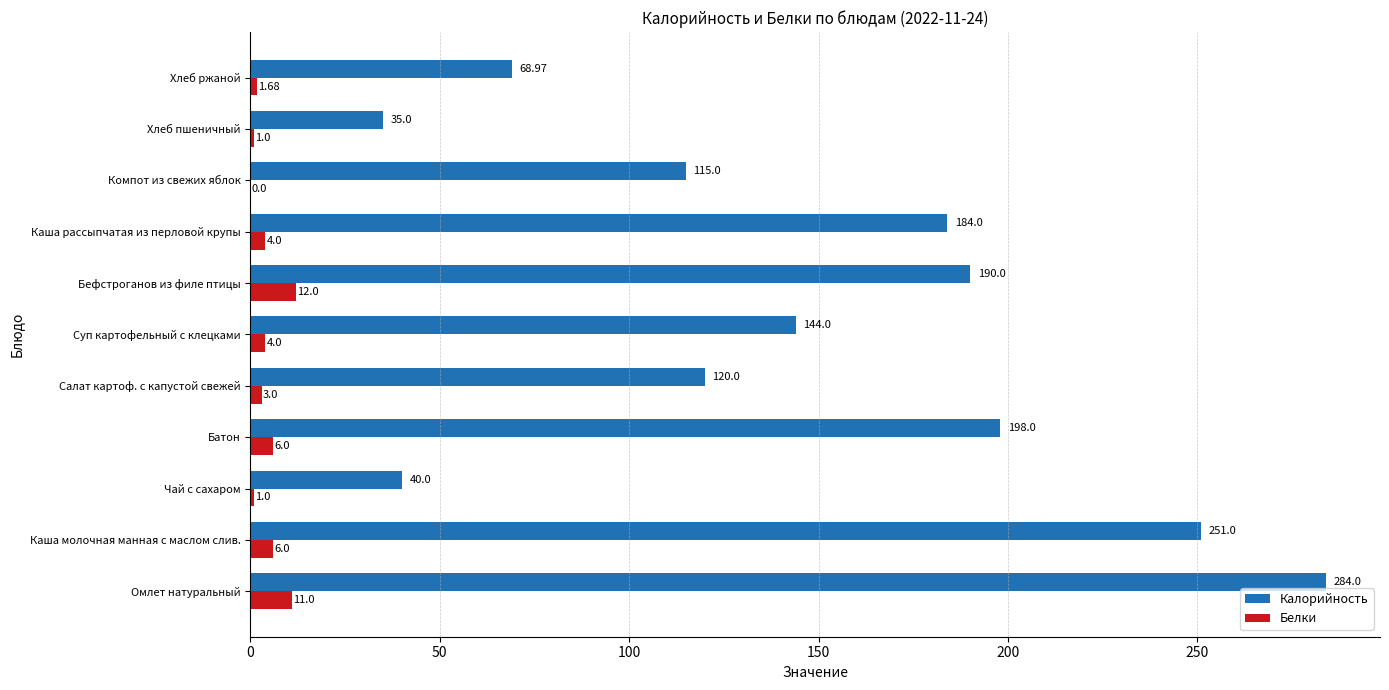

What is the sum of the Белки values at Хлеб пшеничный and Омлет натуральный?

12.0